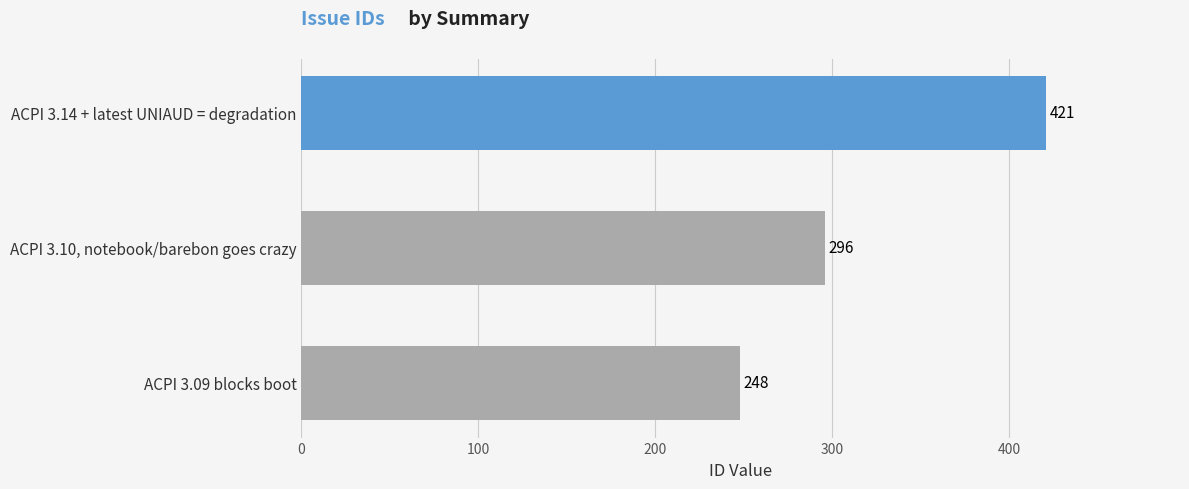

What is the sum of all values?

965